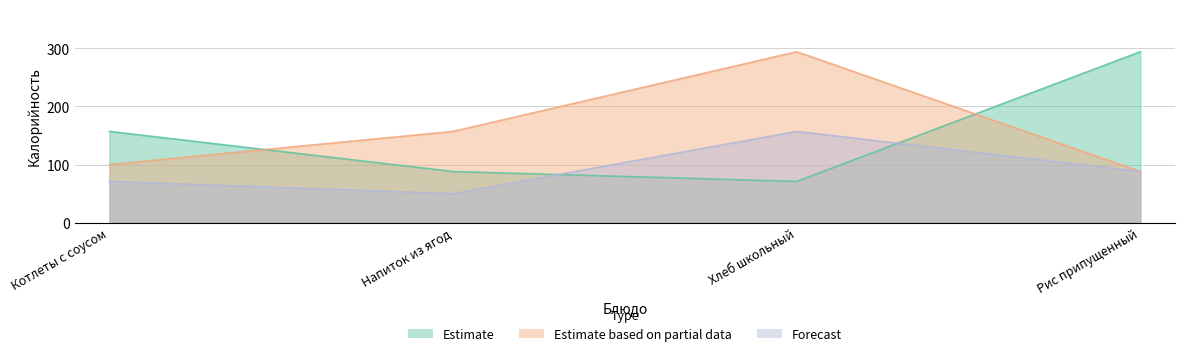

How many values in the Estimate series are below 157?

2